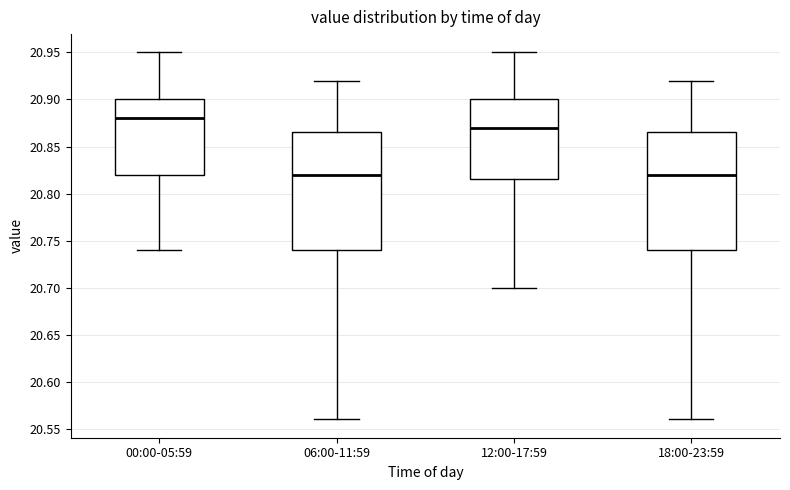

Where is the lower edge of the box for 00:00-05:59 on the y-axis? The values are not printed on the chart, so give them approximately, as read against the axis.

20.820